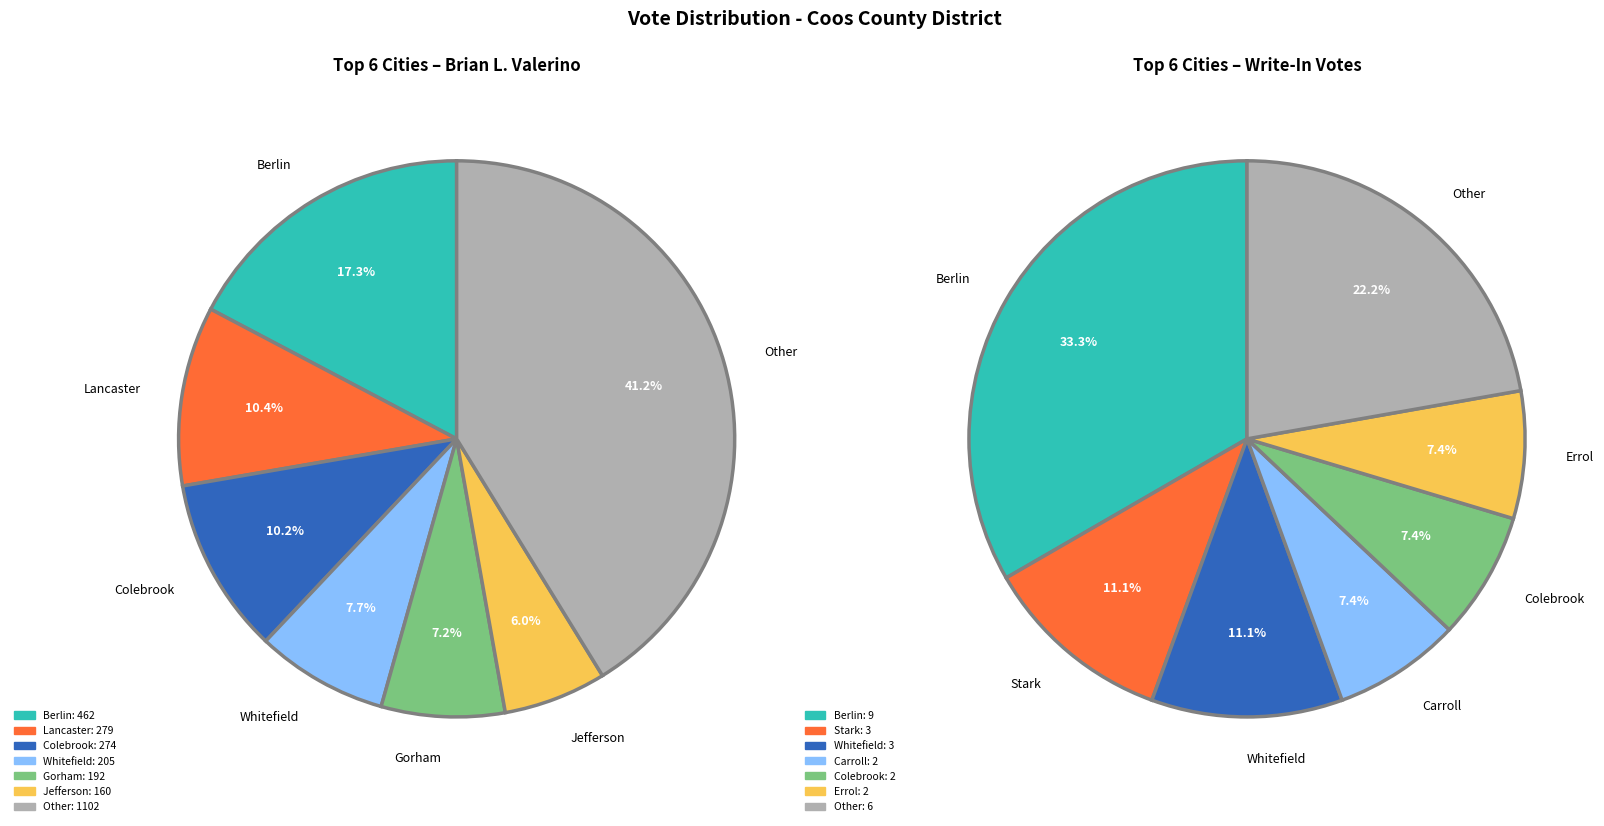

What is the spread (max minus min) of values at Lancaster?

279